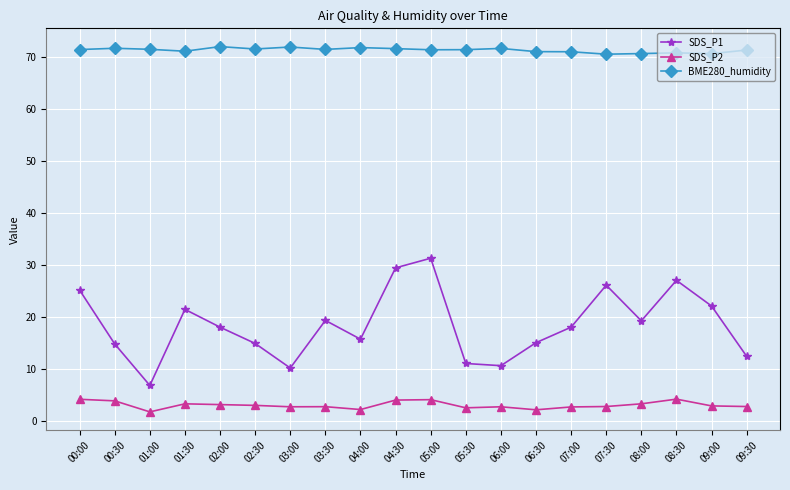

At how many categories does at least one series exceed 15?

20